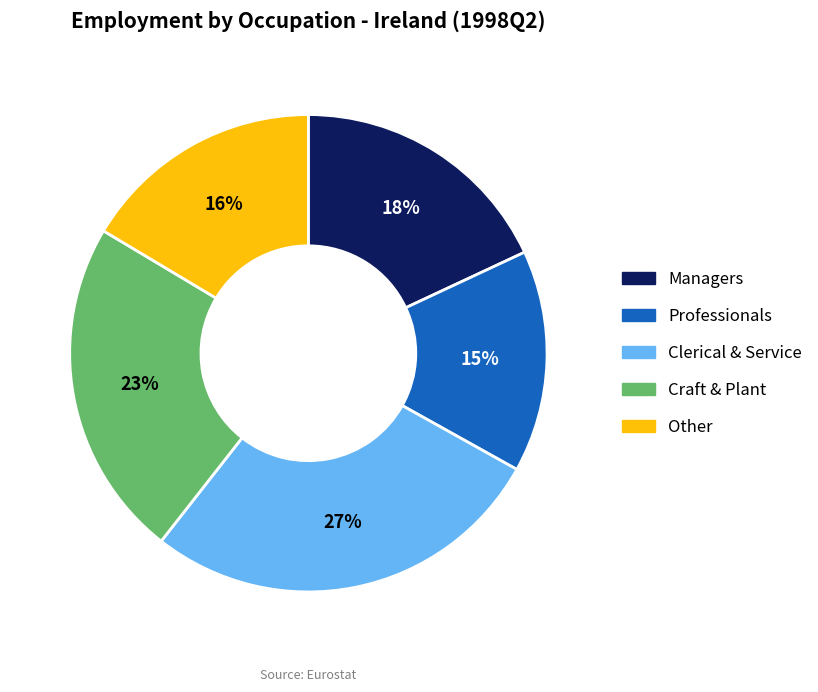

Is there a majority slice in this chart?

No